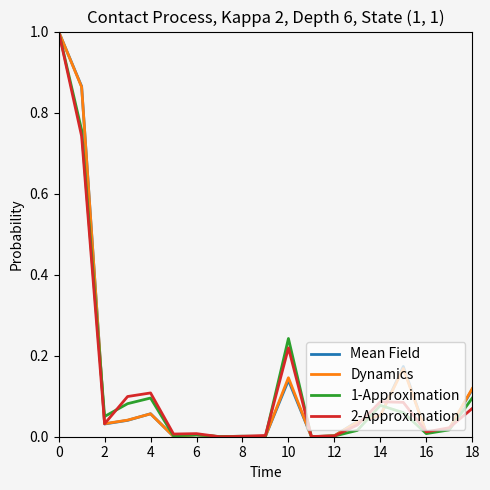

What is the highest value of the Mean Field series?

1.0